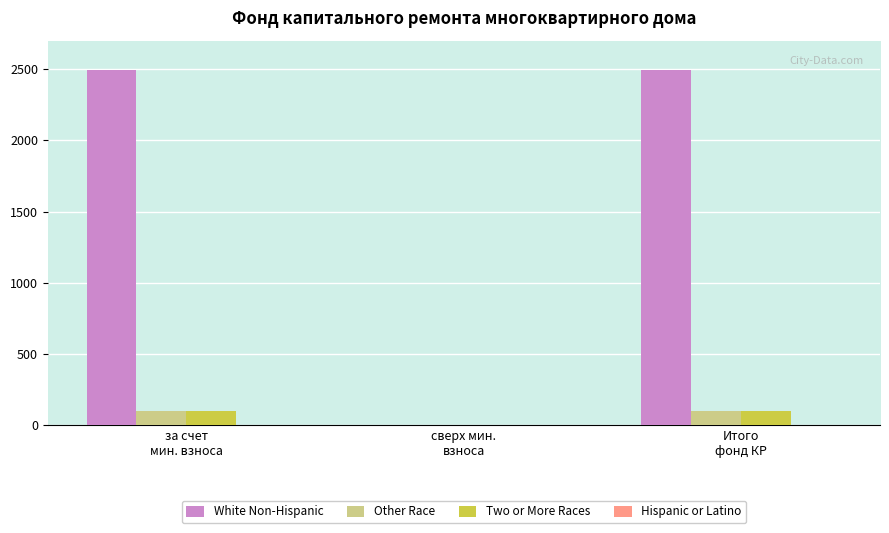

Which series has the widest spread of values?

White Non-Hispanic